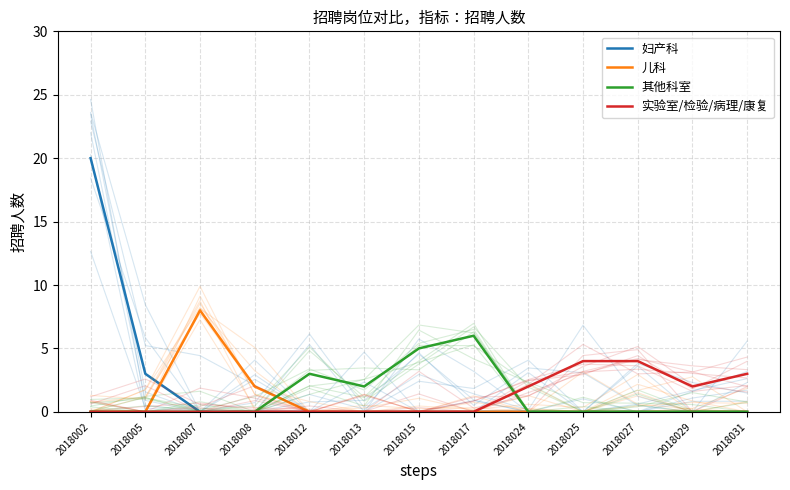

Reading right to left, transcribe all the data shown in this chart.

妇产科: 2018031=0	2018029=0	2018027=0	2018025=0	2018024=0	2018017=0	2018015=0	2018013=0	2018012=0	2018008=0	2018007=0	2018005=3	2018002=20
儿科: 2018031=0	2018029=0	2018027=0	2018025=0	2018024=0	2018017=0	2018015=0	2018013=0	2018012=0	2018008=2	2018007=8	2018005=0	2018002=0
其他科室: 2018031=0	2018029=0	2018027=0	2018025=0	2018024=0	2018017=6	2018015=5	2018013=2	2018012=3	2018008=0	2018007=0	2018005=0	2018002=0
实验室/检验/病理/康复: 2018031=3	2018029=2	2018027=4	2018025=4	2018024=2	2018017=0	2018015=0	2018013=0	2018012=0	2018008=0	2018007=0	2018005=0	2018002=0